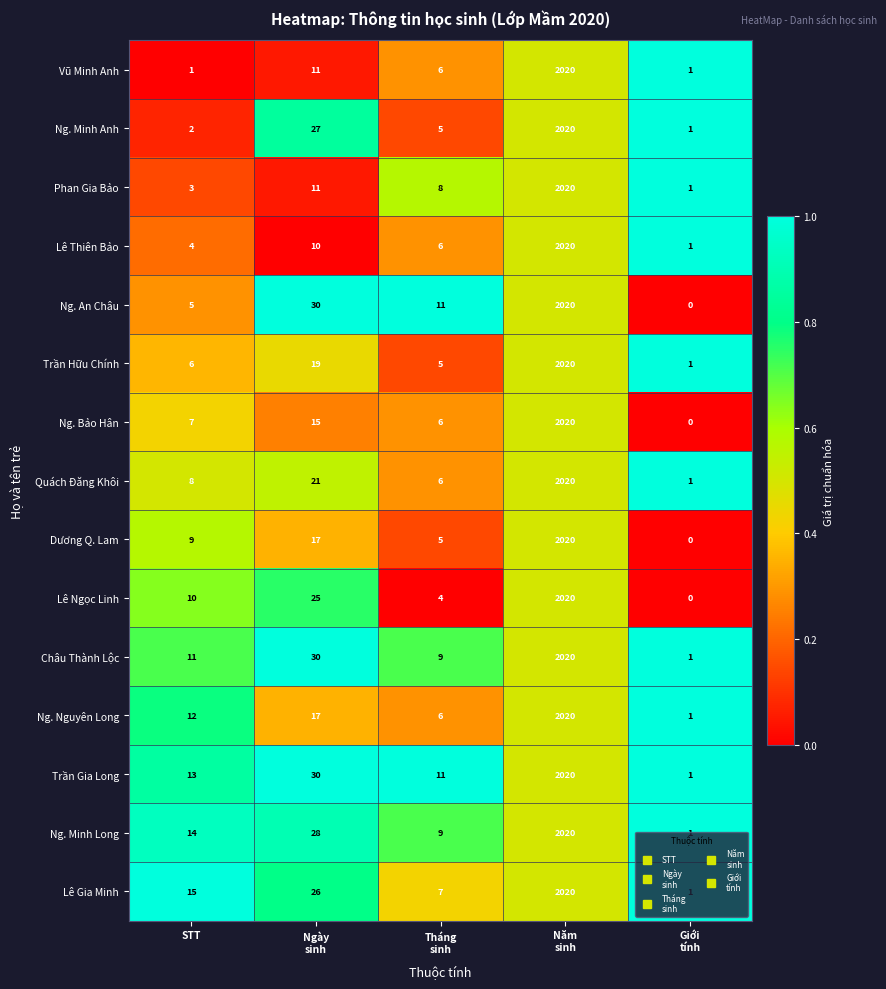

At which category does the chart reach its peak across all series?

Năm
sinh